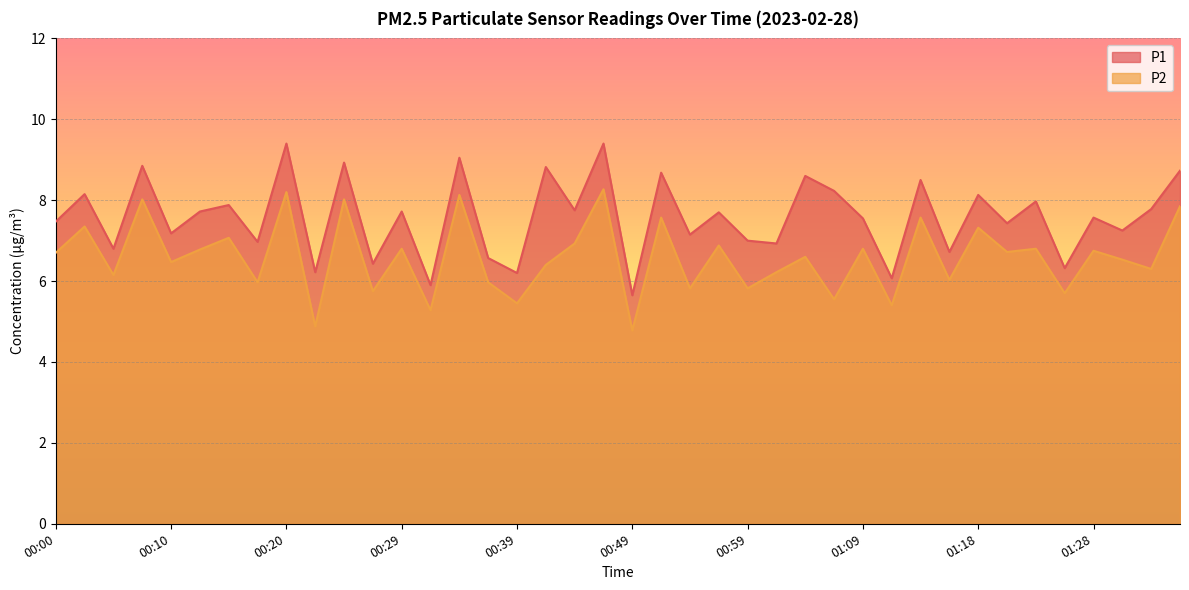

What is the difference between the maximum and minimum values in the P2 series?

3.5